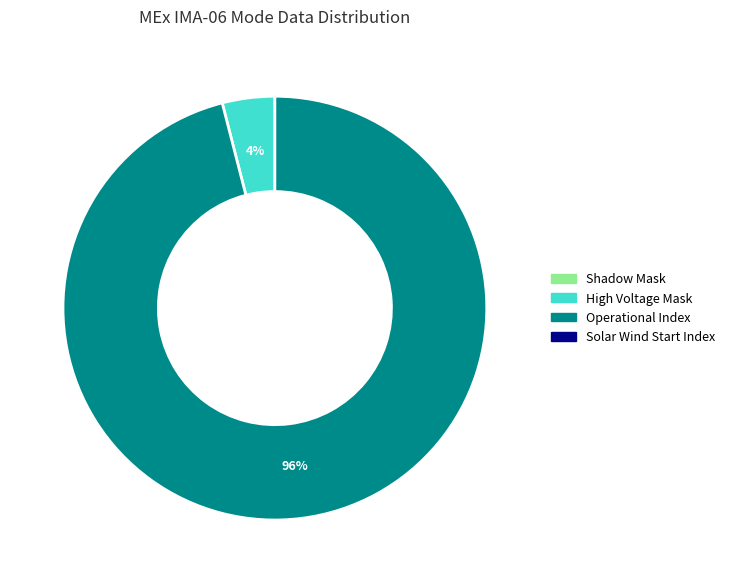

To the nearest percent, what is the average slice percentage?

50%